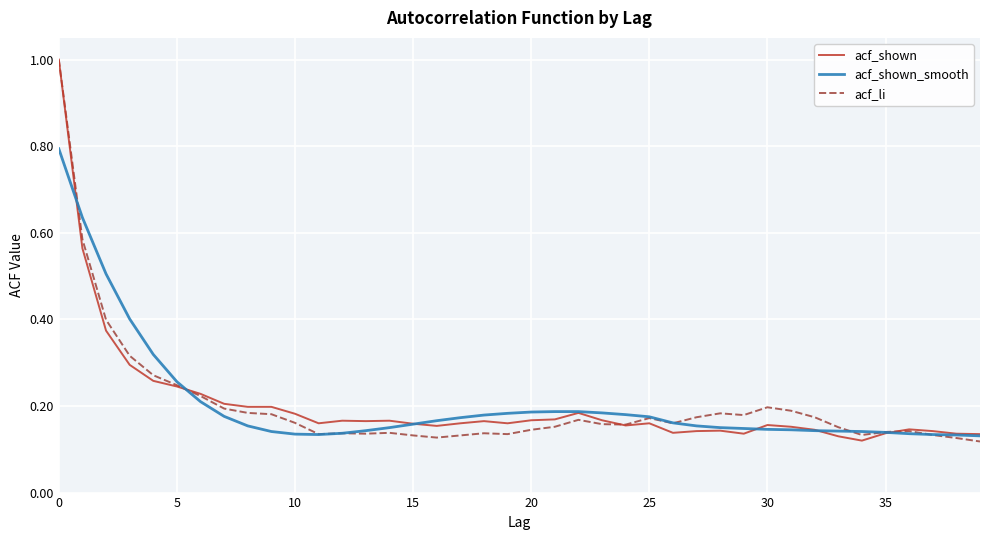

What is the maximum value for acf_li?

1.0